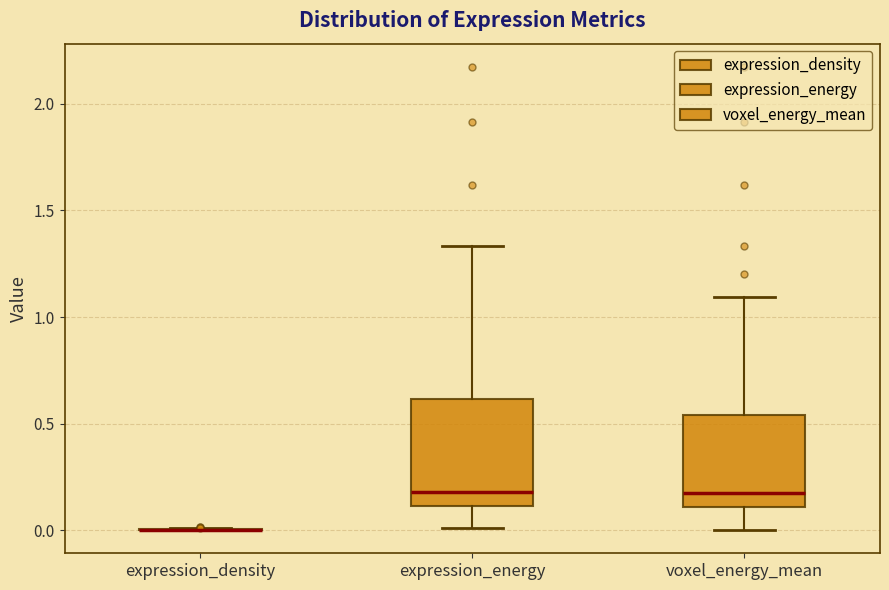

Reading left to right, read every box against the y-axis: the position of its median line, the range the box covers, and the ends of its whiskers. The values are not printed on the chart, so give them approximately, as read against the axis.

expression_density: box collapsed to a line at 0.00, whiskers 0.00 to 0.00
expression_energy: median 0.20, box 0.10 to 0.60, whiskers 0.00 to 1.35
voxel_energy_mean: median 0.15, box 0.10 to 0.55, whiskers 0.00 to 1.10